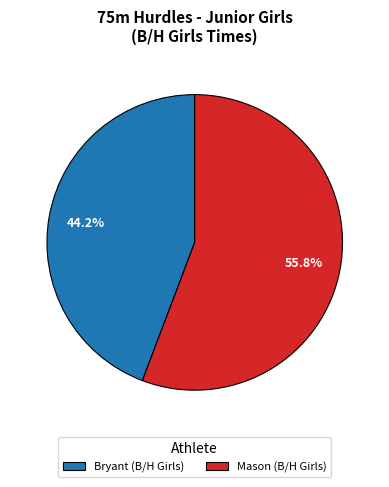

What is the majority slice?

Mason (B/H Girls)